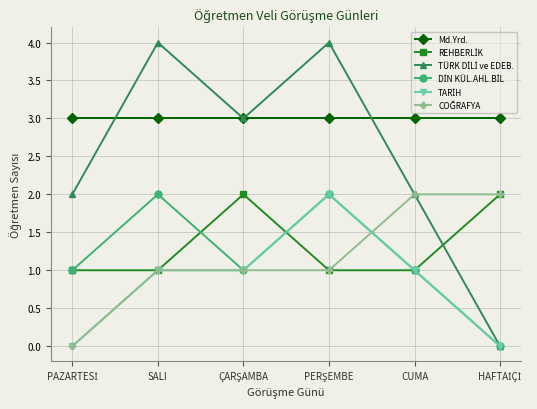

What is the greatest value displayed?

4